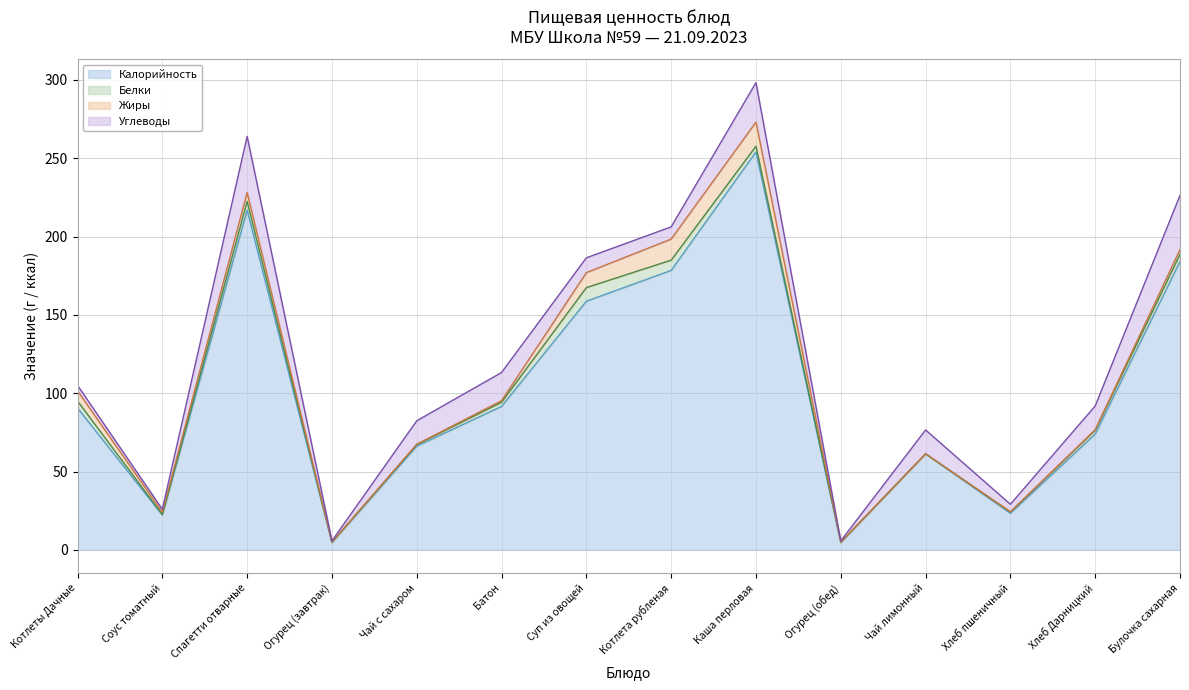

How many values in the Калорийность series are below 90?

7